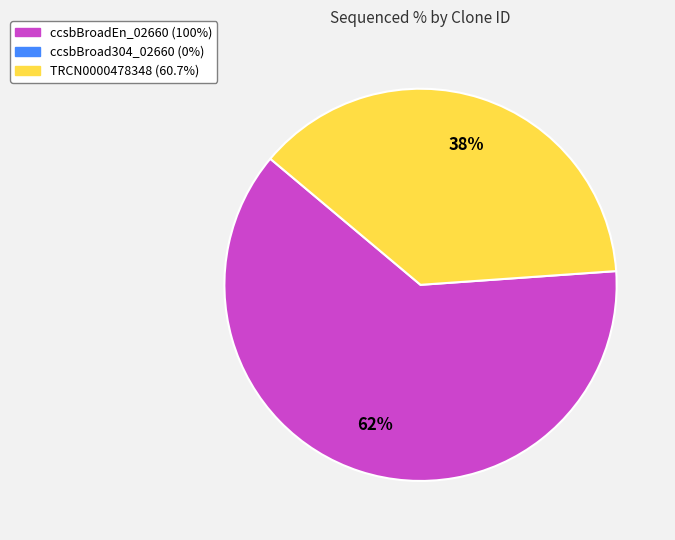

Is there any slice that represents more than half of the pie?

Yes